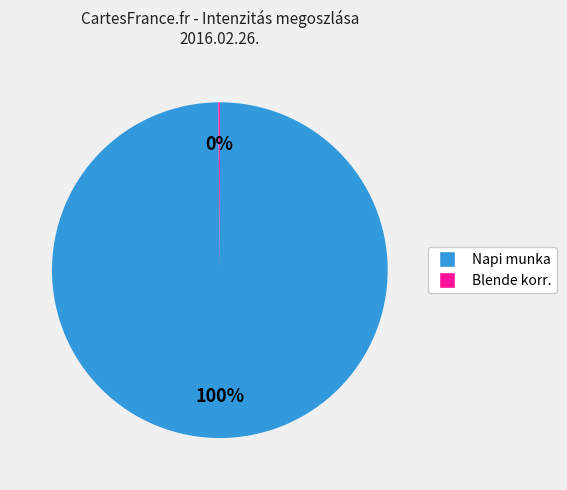

To the nearest percent, what is the difference between the largest and smallest slice percentages?

100%